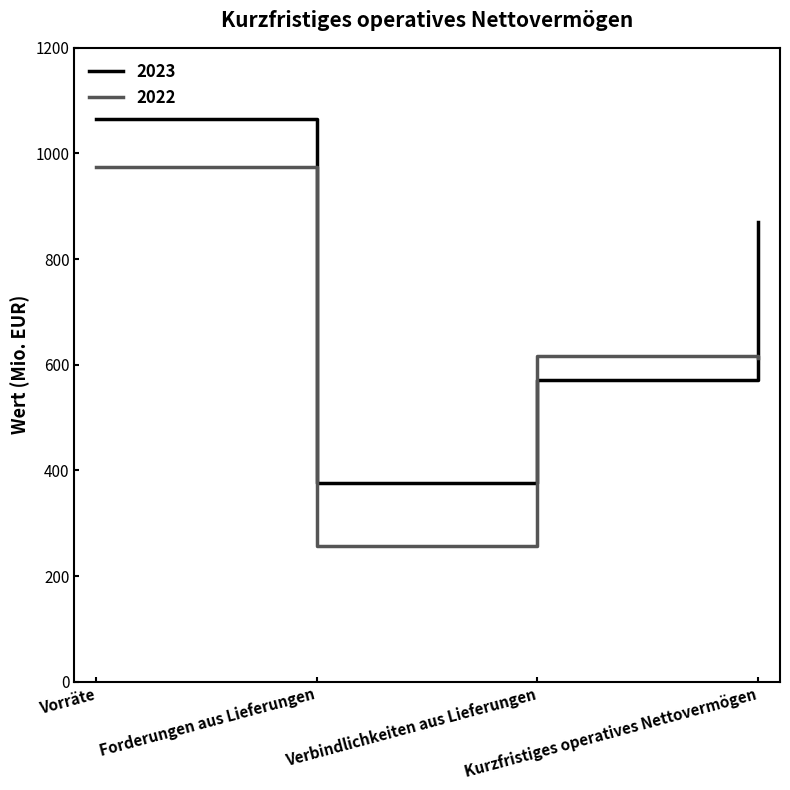

Between which two adjacent categories do 2023 and 2022 first intersect?

Forderungen aus Lieferungen and Verbindlichkeiten aus Lieferungen